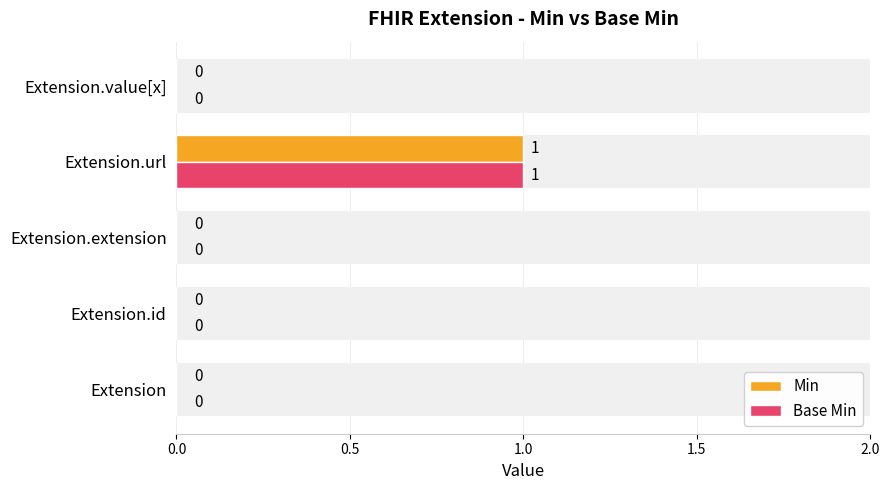

Reading left to right, extract all data points from this chart.

Min: 0	0	0	1	0
Base Min: 0	0	0	1	0